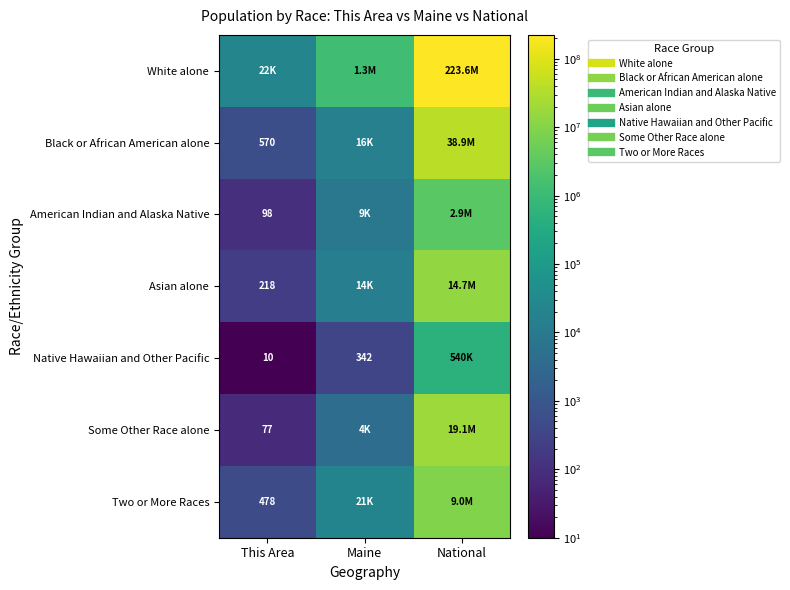

Which series changed the most between This Area and Maine?

White alone